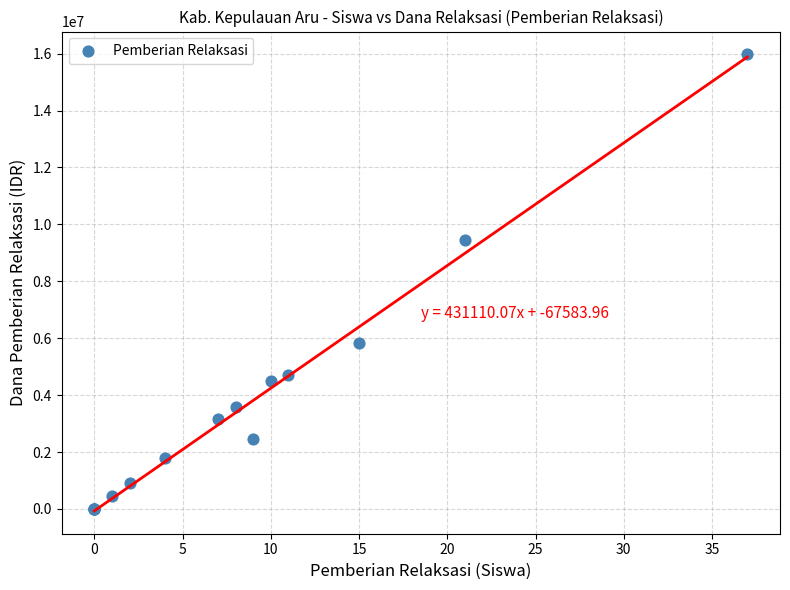

What Y value in the scatter plot is closest to 7987500?

9450000